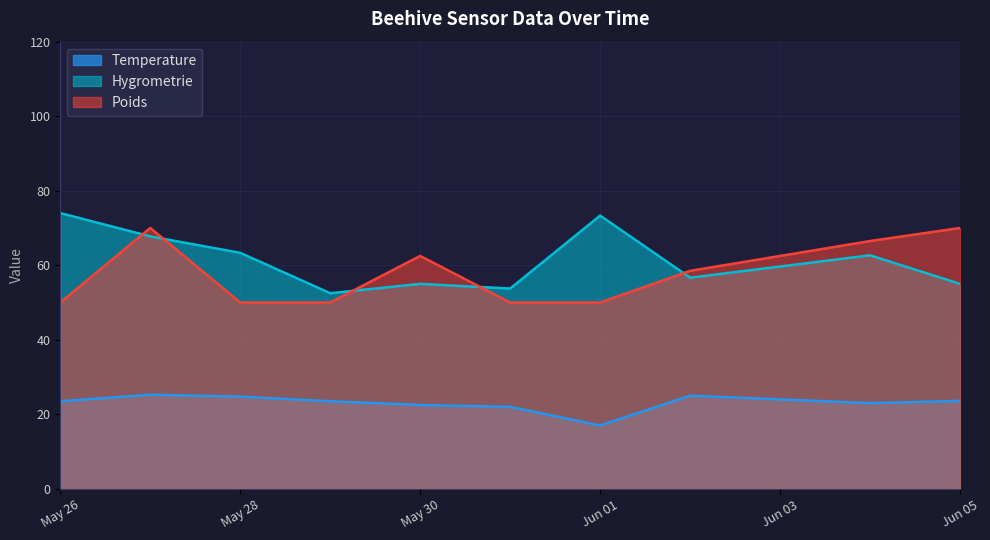

True or false: Poids has a value of 10.3 at Jun 01.

False